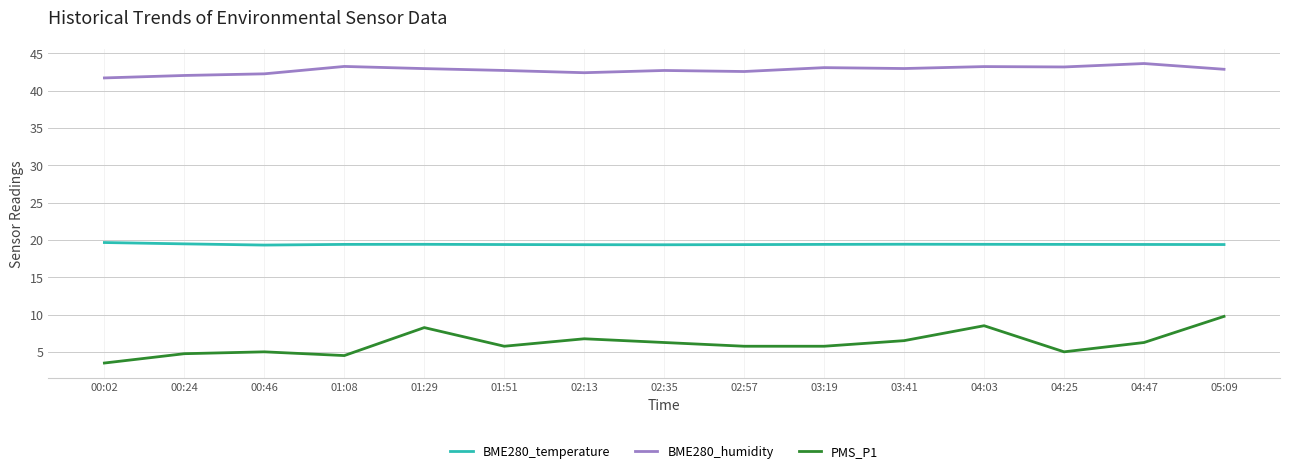

Between 03:19 and 04:03, which series saw the biggest shift?

PMS_P1